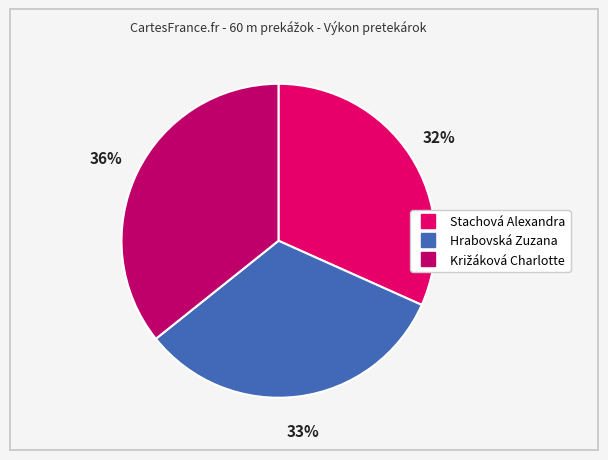

To the nearest percent, what is the difference between the largest and smallest slice percentages?

4%